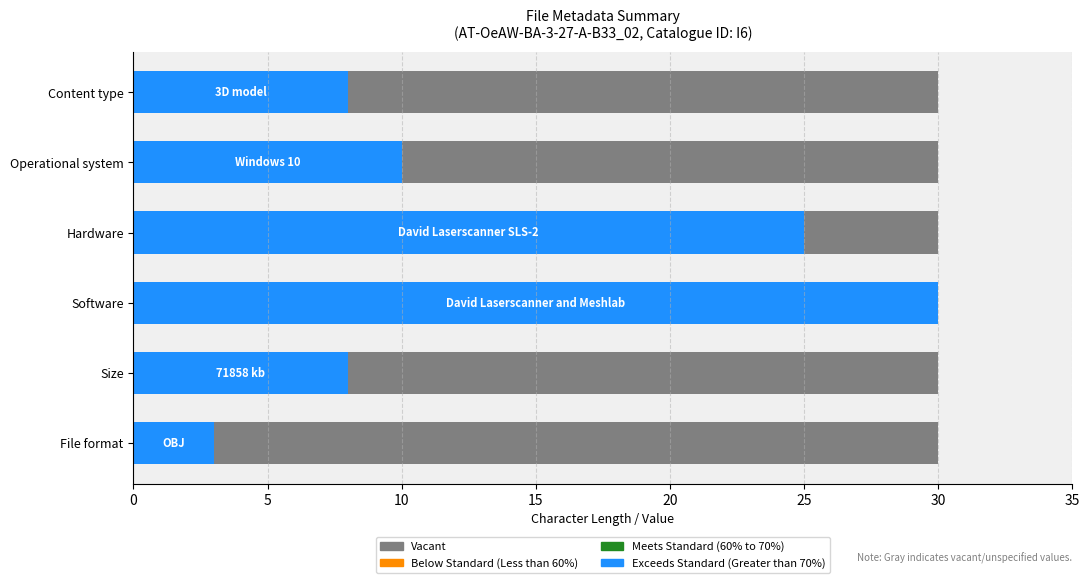

How many series are shown in this chart?

2